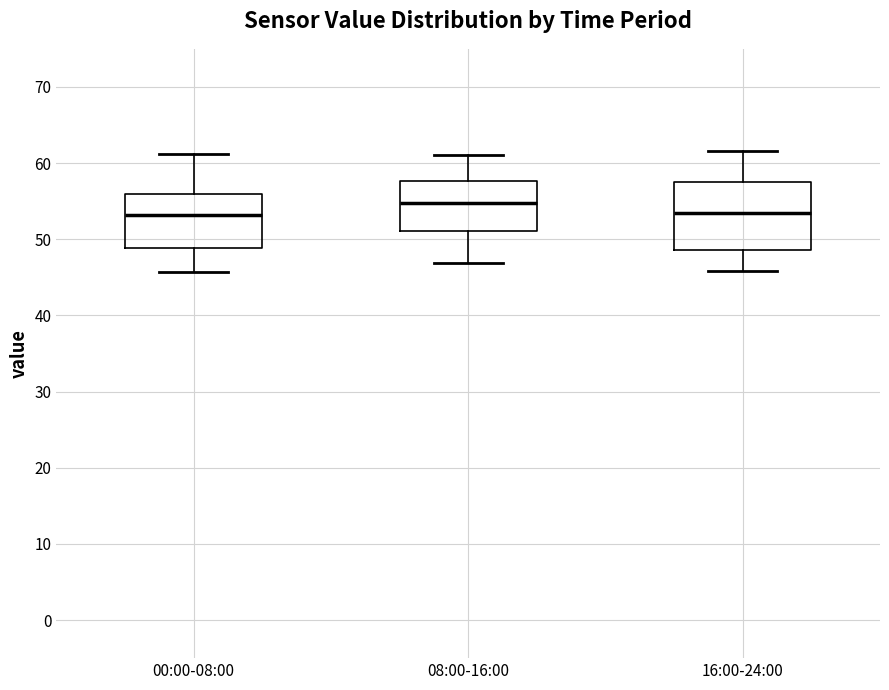

Reading left to right, transcribe this box plot: for each box, give where its median line is, the range the box spans, and where its two whiskers end, as read against the y-axis. The values are not printed on the chart, so give them approximately, as read against the axis.

00:00-08:00: median 53, box 49 to 56, whiskers 46 to 61
08:00-16:00: median 55, box 51 to 58, whiskers 47 to 61
16:00-24:00: median 53, box 49 to 57, whiskers 46 to 62